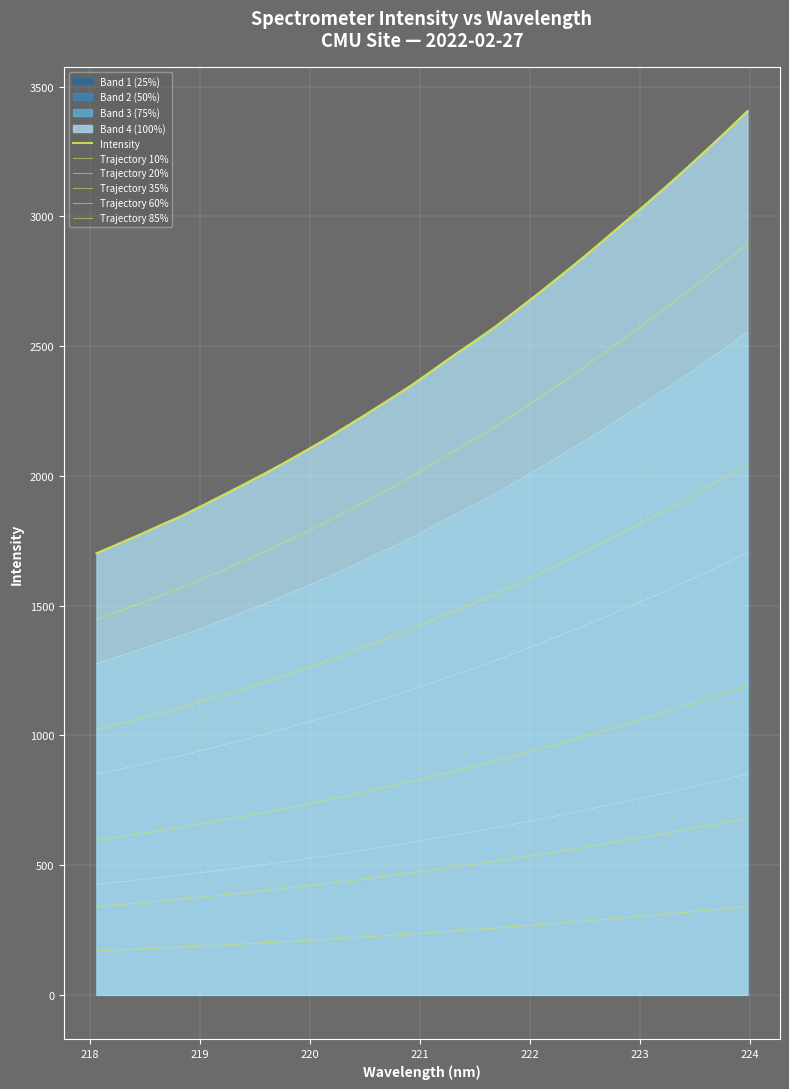

True or false: Intensity and Trajectory 85% intersect in this chart.

False